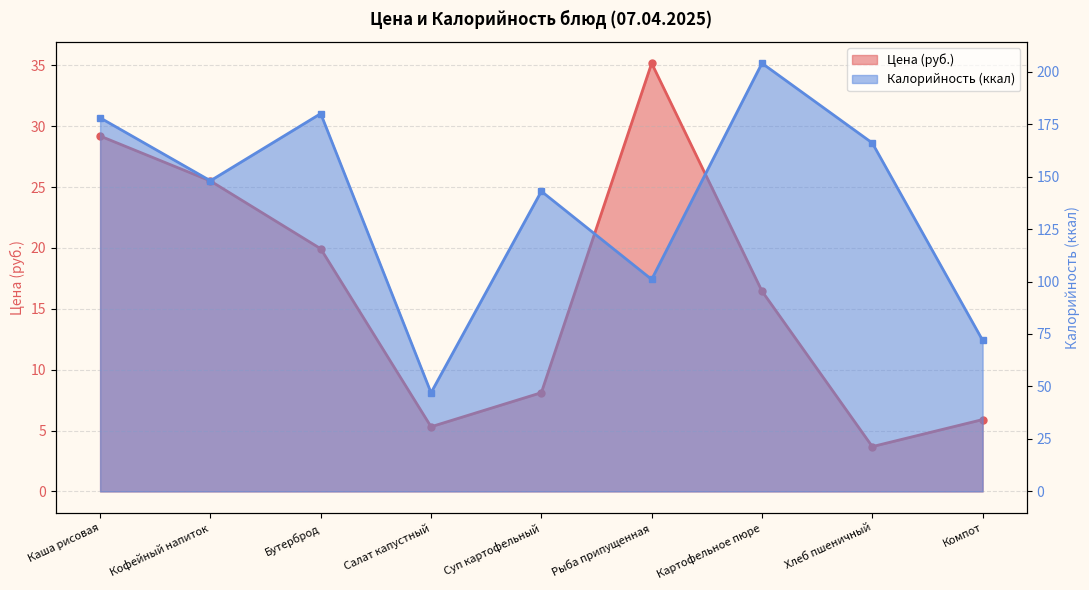

The value of Калорийность at Бутерброд is 262.1. True or false?

False